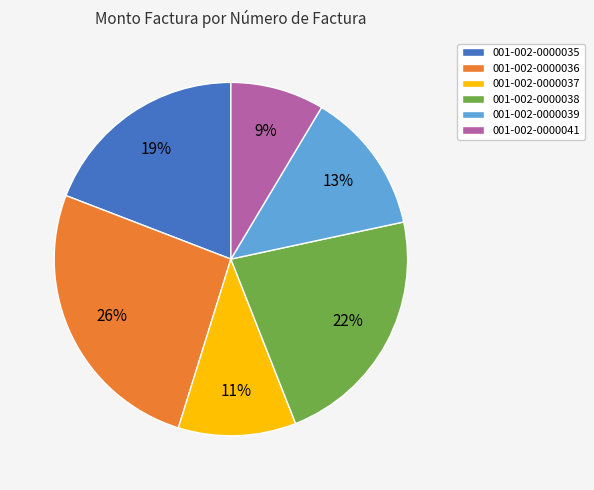

How many segments does this pie chart have?

6